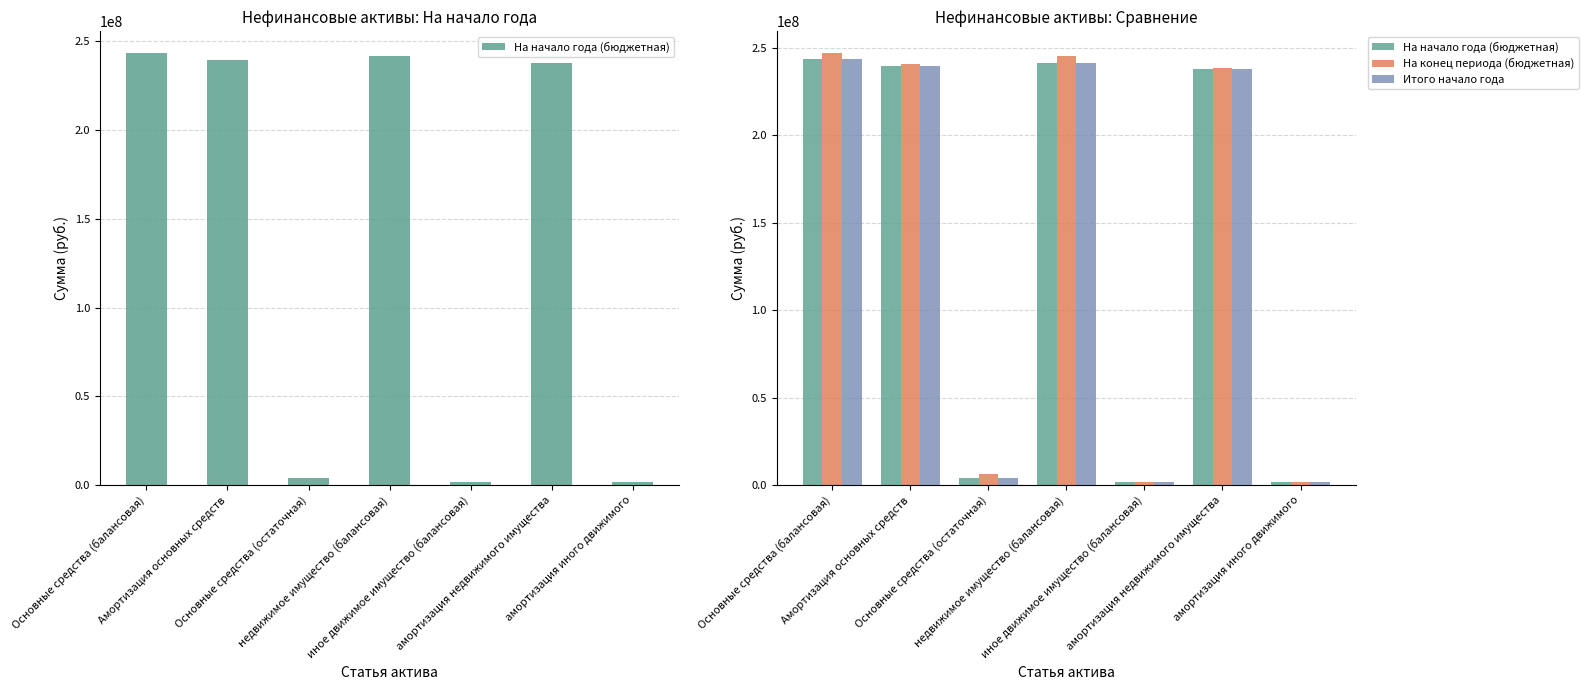

How many bars are there in each group?

3